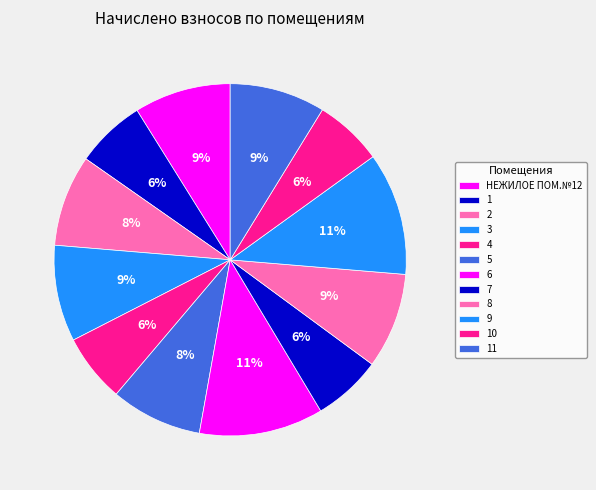

What is the smallest slice in the pie chart?

10